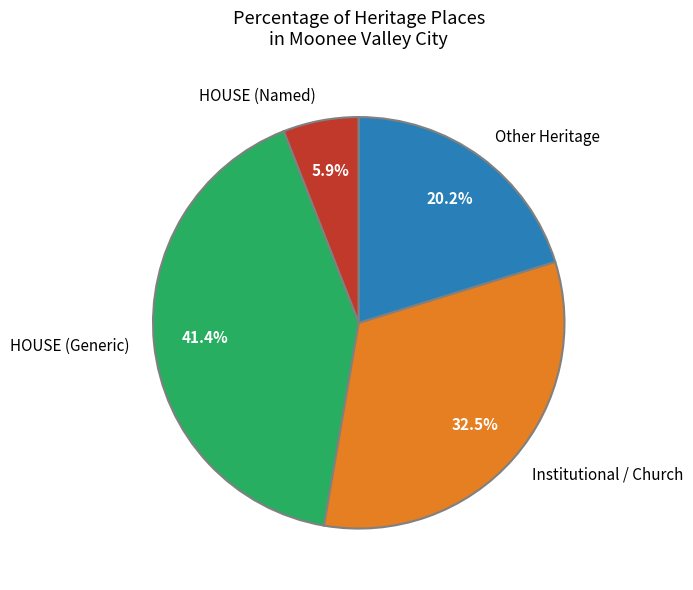

Which category has the biggest portion of the pie?

HOUSE (Generic)